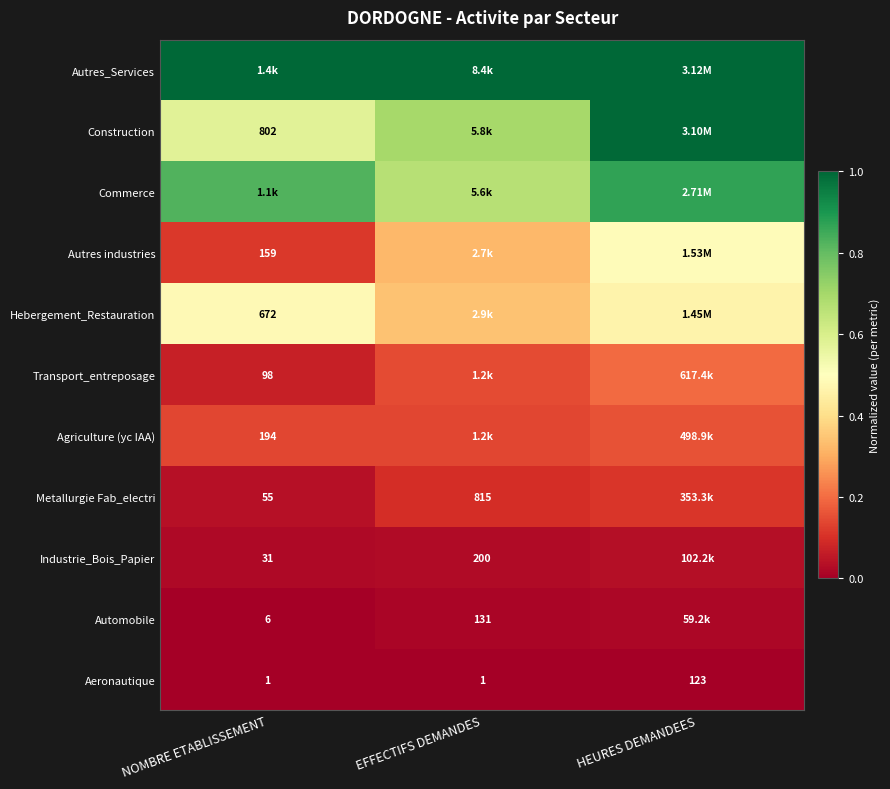

Count the number of data series in this chart.

11